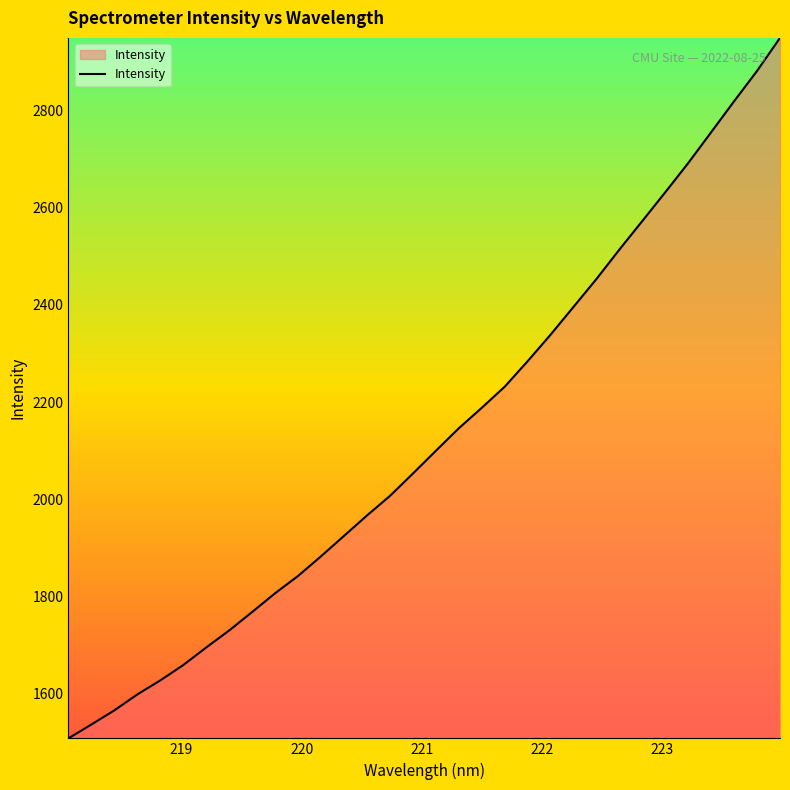

What is the smallest value displayed?

1508.1